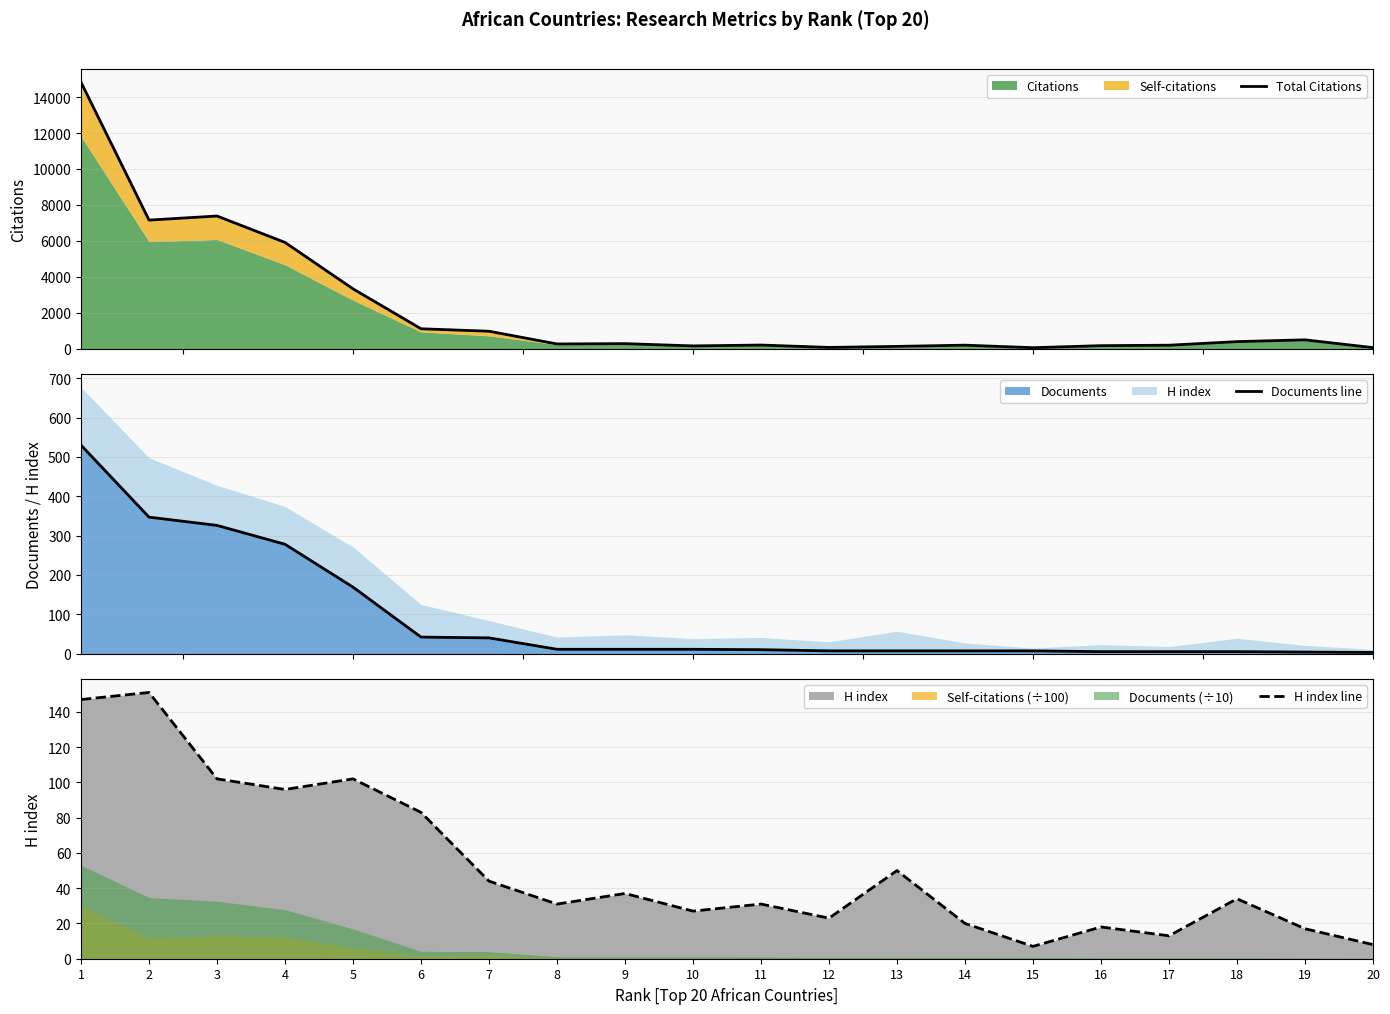

How many data points does each series have?

20